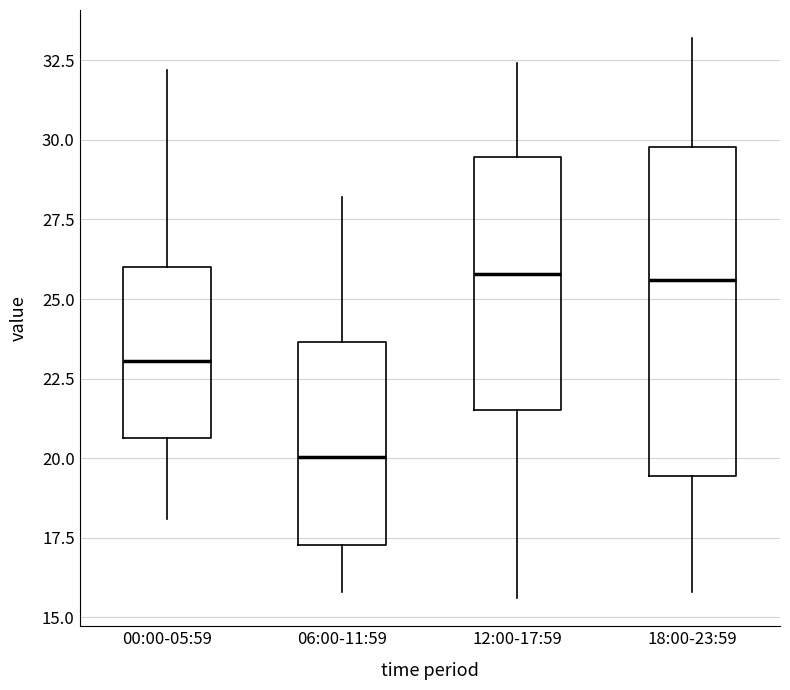

Comparing the boxes themselves (not the whiskers), which one is the tallest?

18:00-23:59